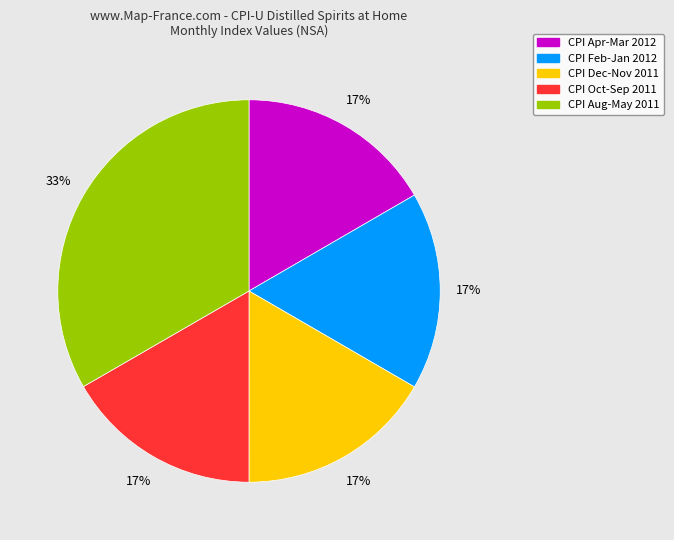

To the nearest percent, what is the average slice percentage?

20%